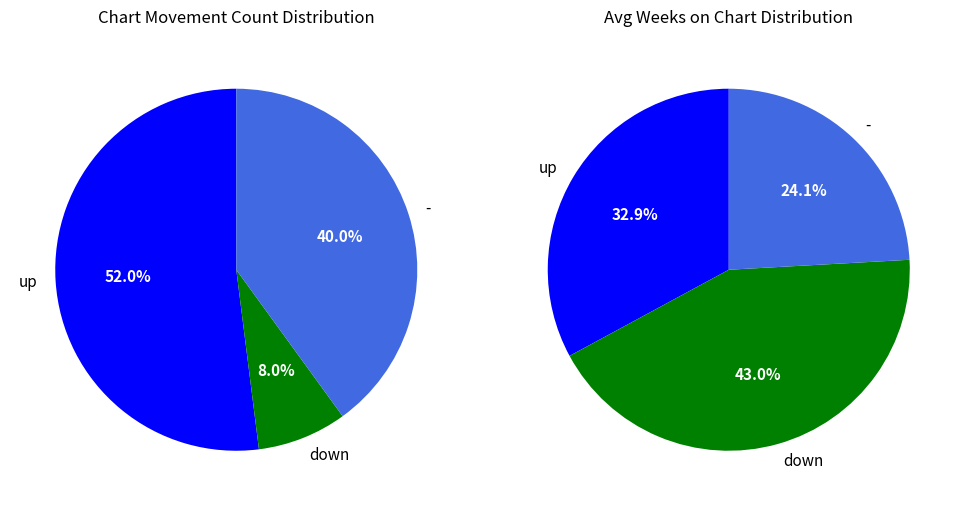

Between up and -, which is larger?

up